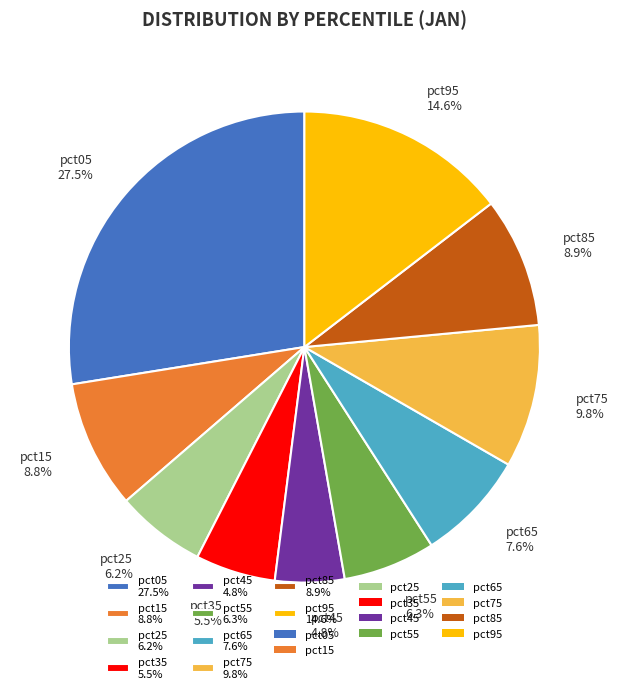

Is it true that pct45 is 17% of the pie?

False